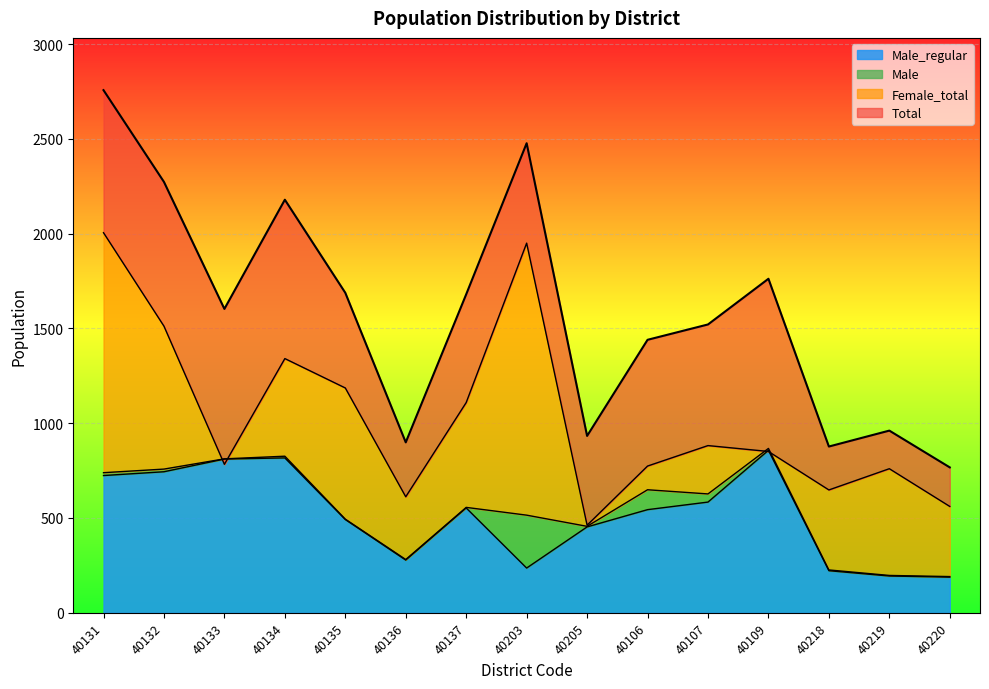

How many values in the Male series are below 556?

7